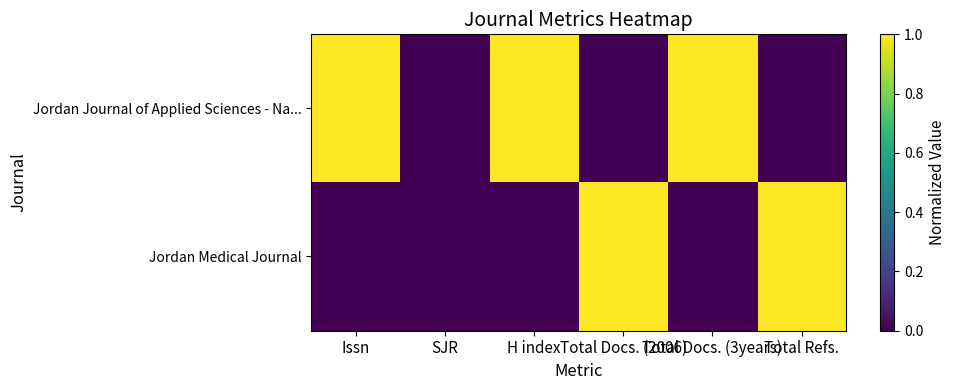

Which series has the largest range (max minus min)?

Jordan Journal of Applied Sciences - Na...